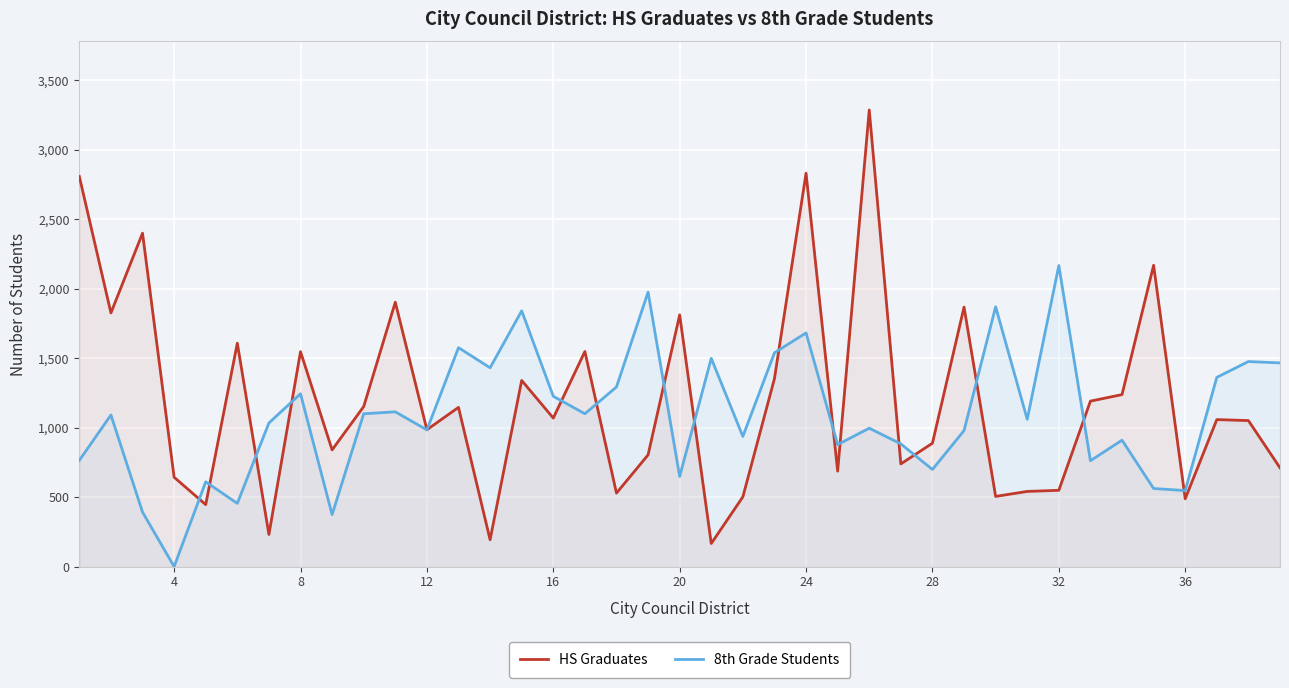

At which category is the sum across all series the highest?

24